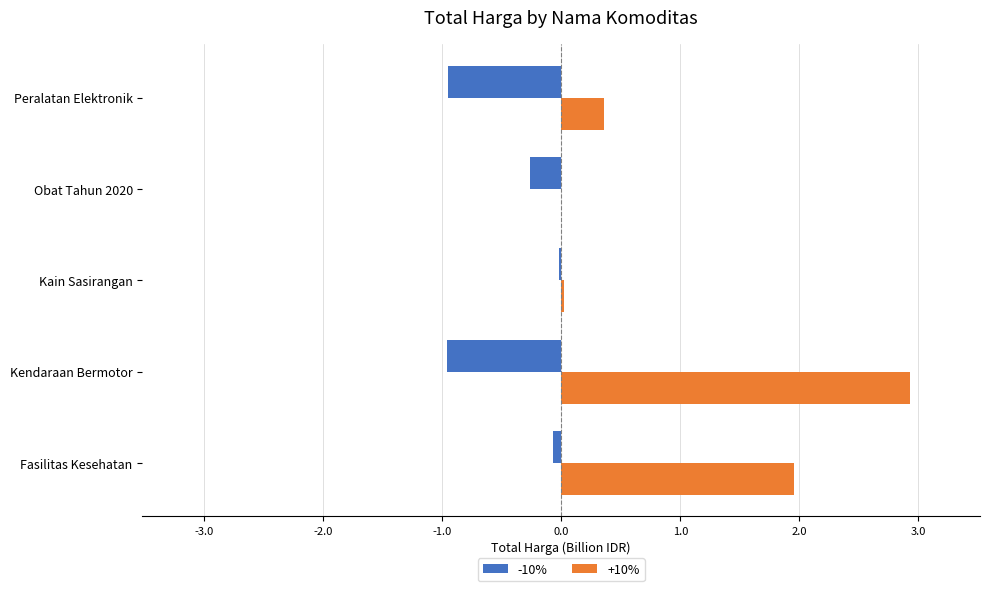

What is the sum of all -10% values?

-2.3